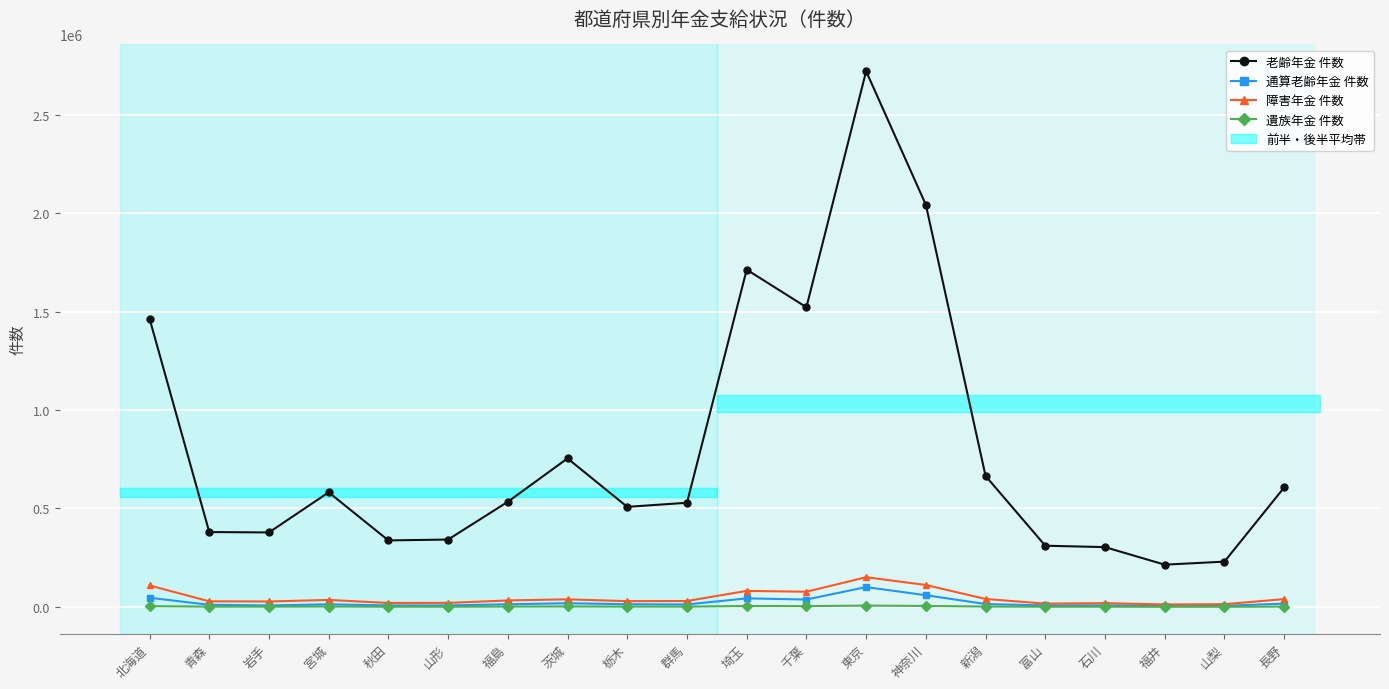

How many distinct data groups are displayed?

4